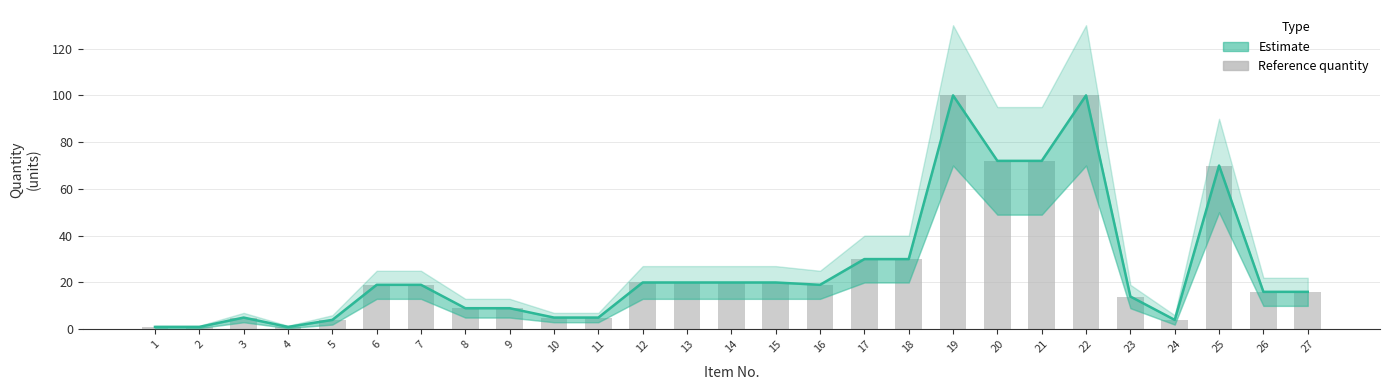

What is the average value?

26